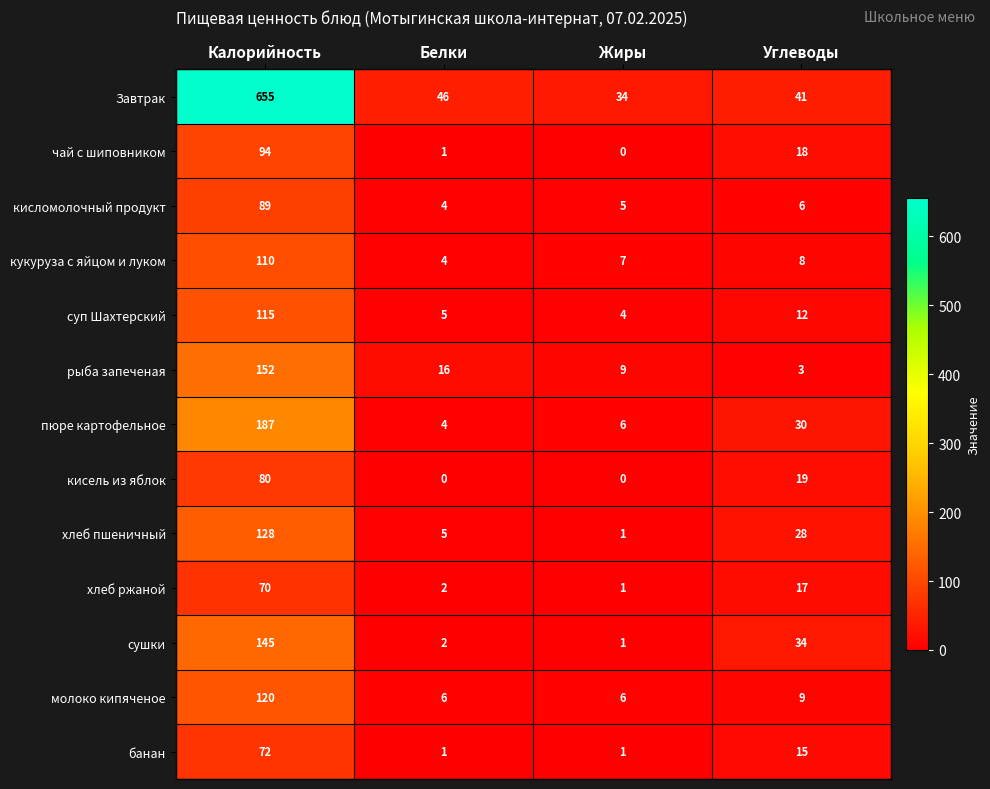

What value does the рыба запеченая series have at Белки, to the nearest 5?

15